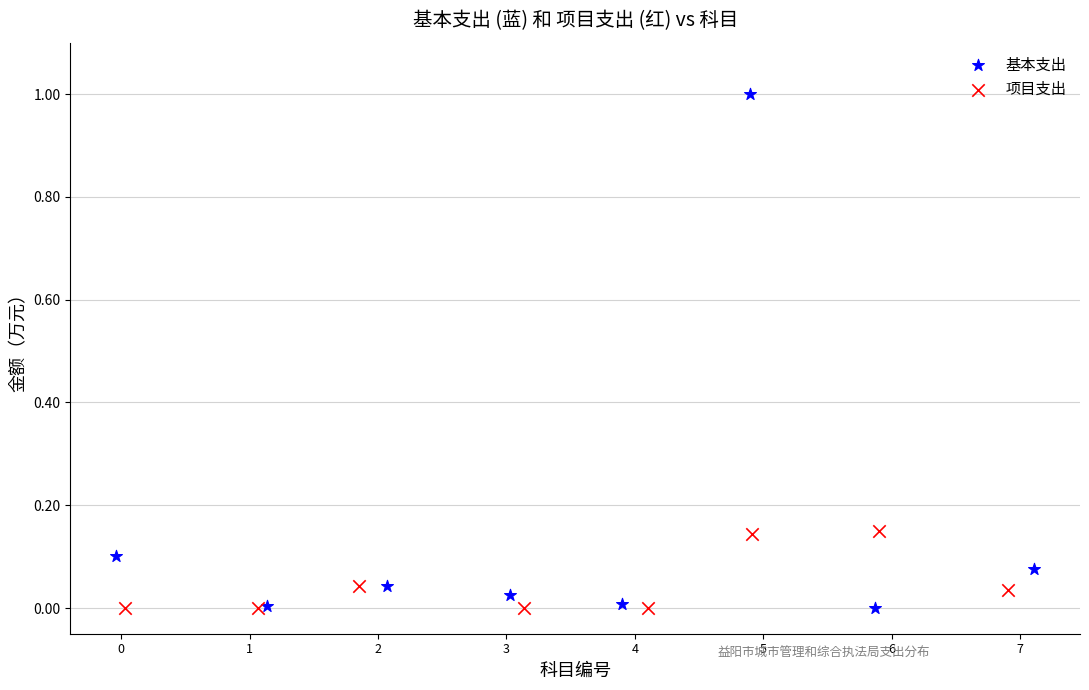

Which series has the widest spread of Y values?

基本支出